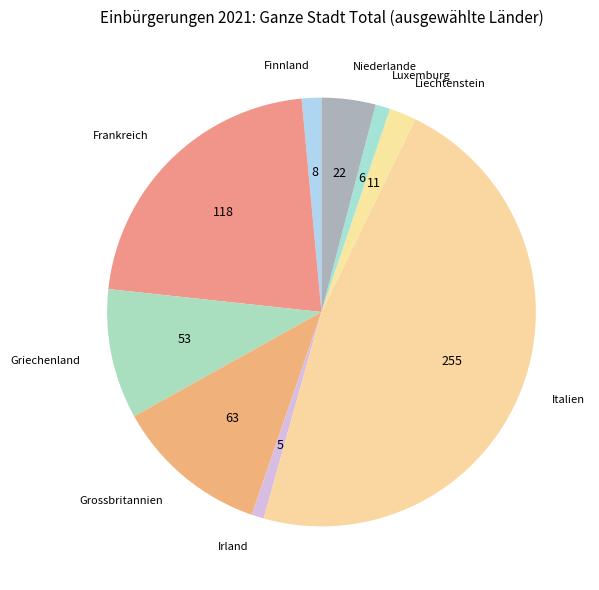

Do Luxemburg and Niederlande together represent more than half of the pie?

No